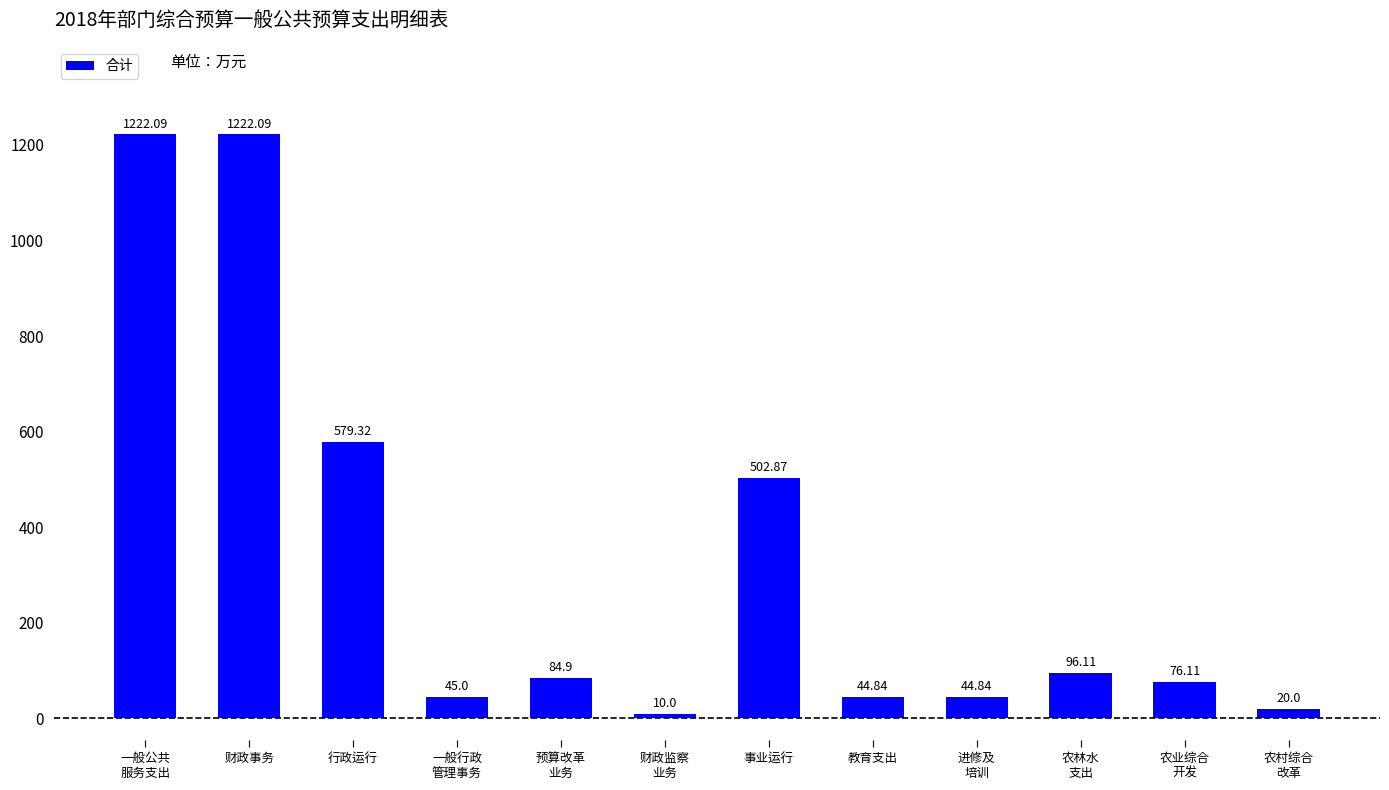

What is the change in value from 事业运行 to 农村综合
改革?

-482.9